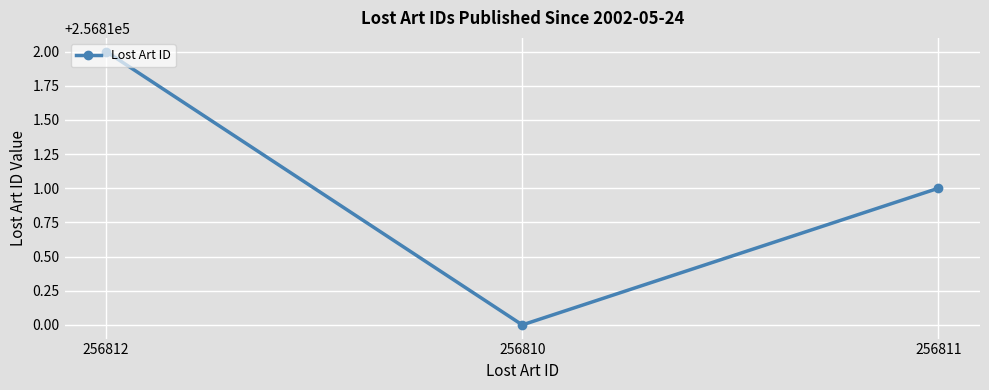

List the labels in order of value, largest first.

256812, 256811, 256810